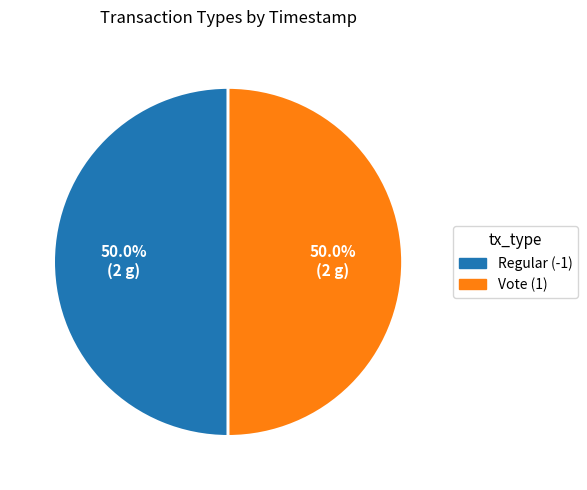

The Regular (-1) slice represents 41% of the pie. True or false?

False